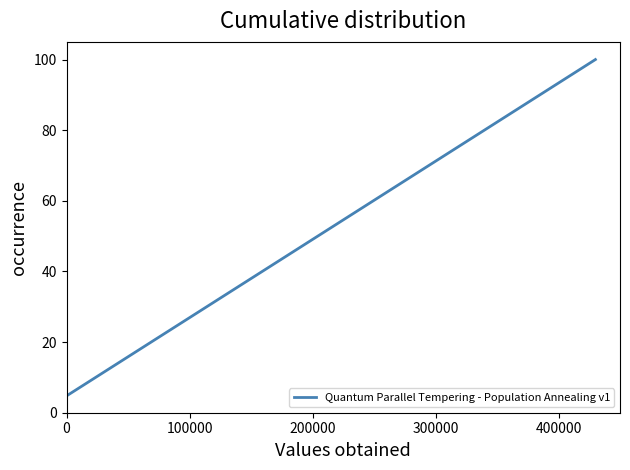

True or false: the data has more than 1 interior local peaks.

False